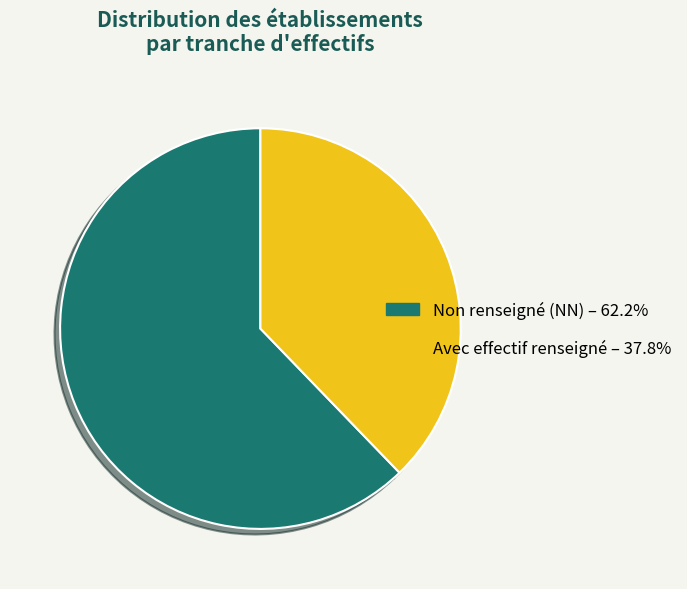

Does Non renseigné (NN) – 62.2% account for over 50% of the chart?

Yes